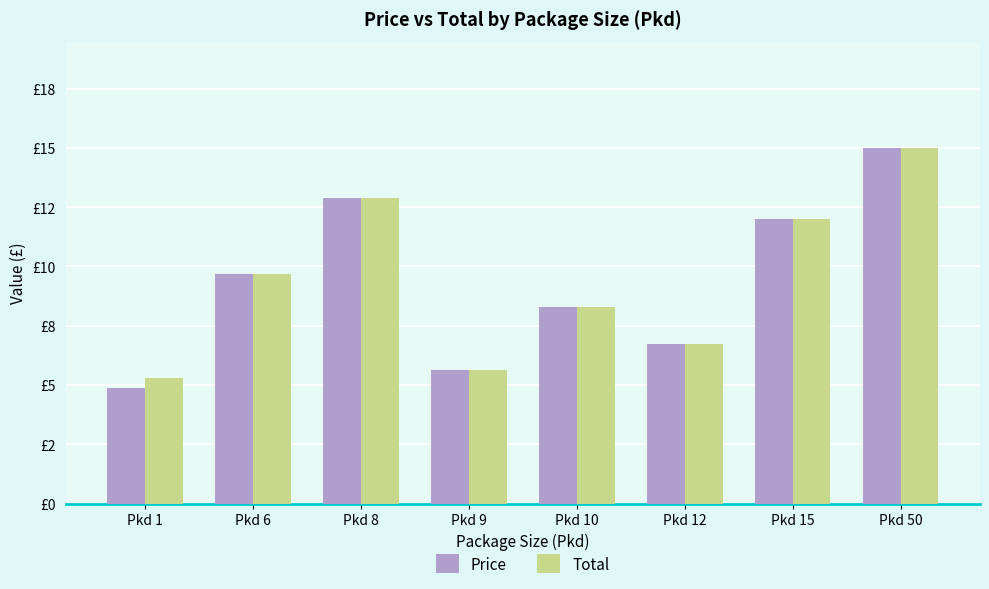

What are all the series names shown in the legend?

Price, Total